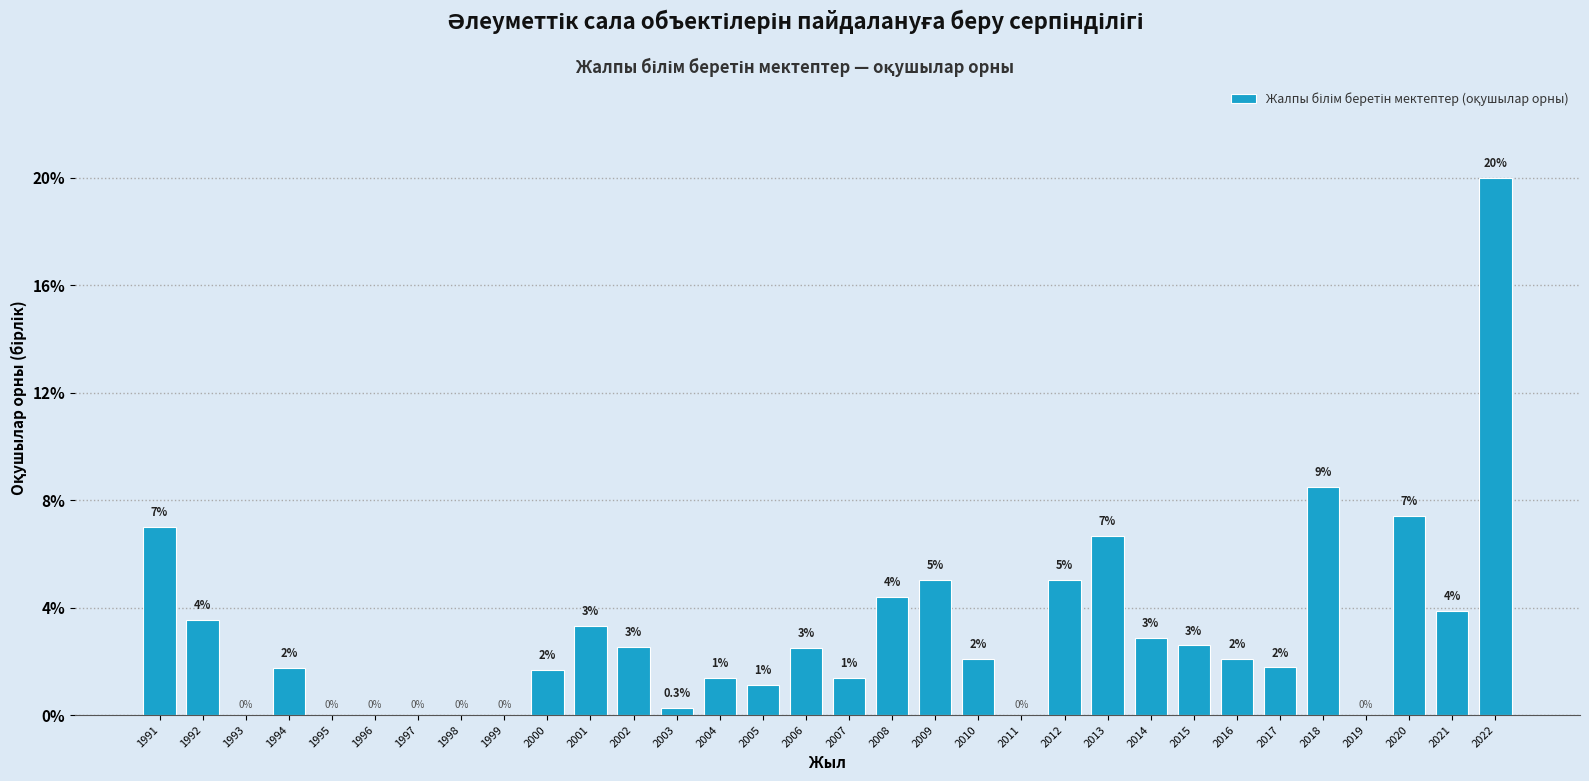

Are the bars horizontal?

No